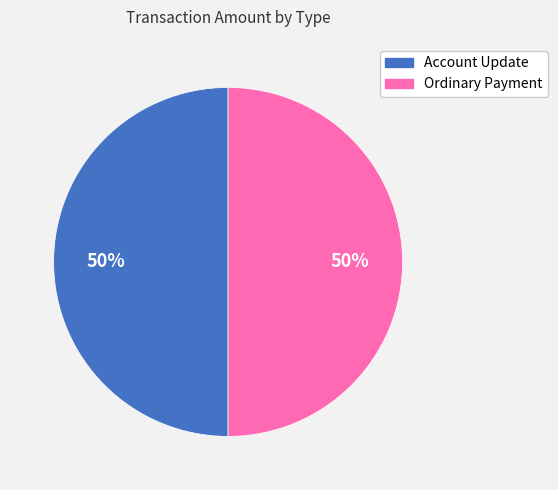

Count the number of slices in the pie.

2